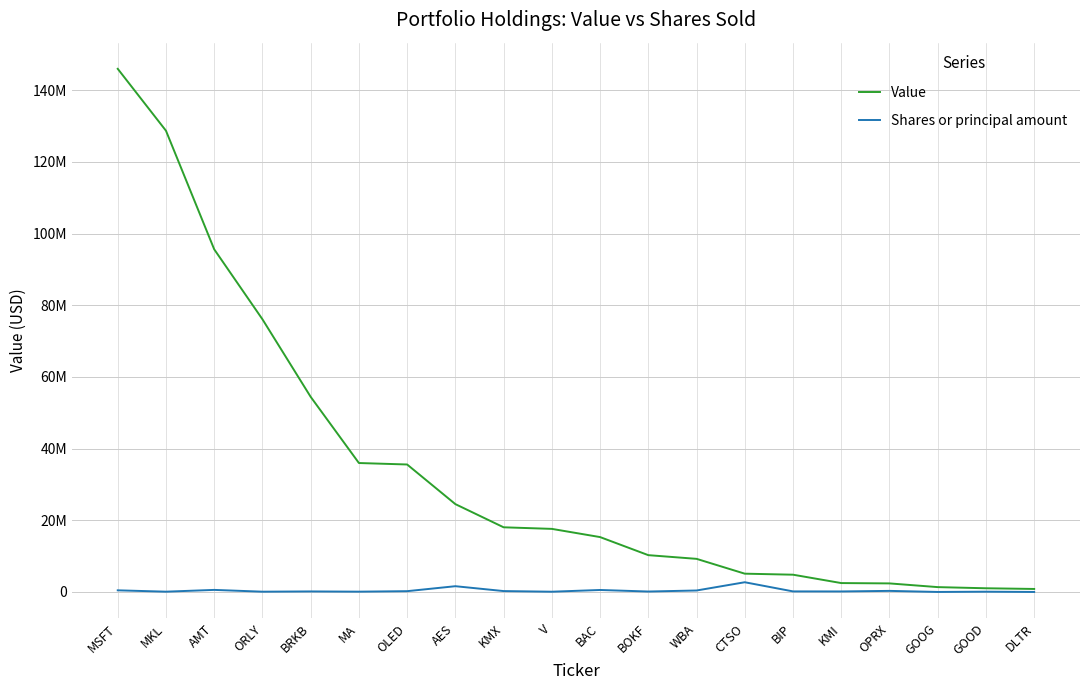

Is this an area chart (filled region under the line)?

No